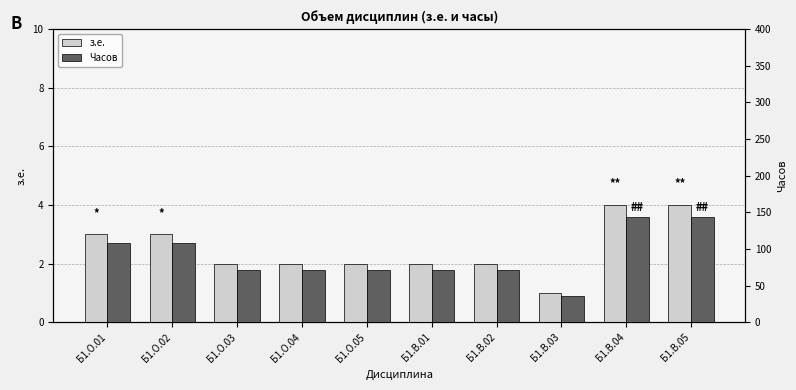

What is the value of the Часов bar at the 4th from the left?

72